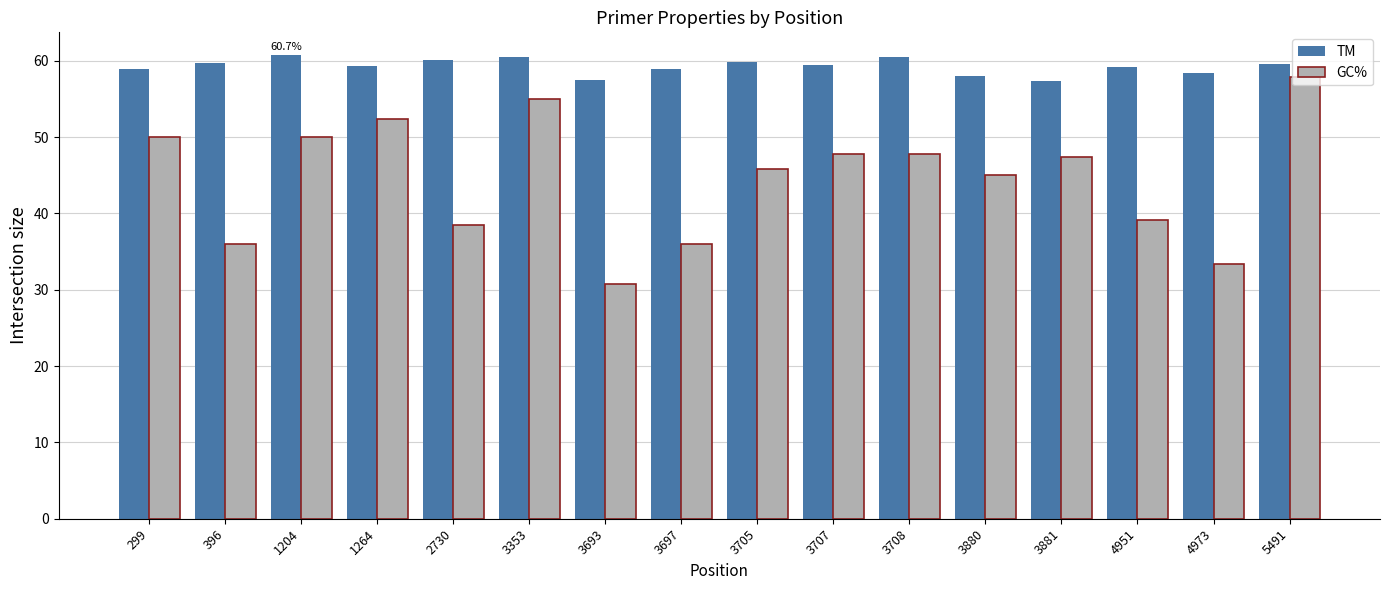

What is the total value across all series at 3708?

108.3